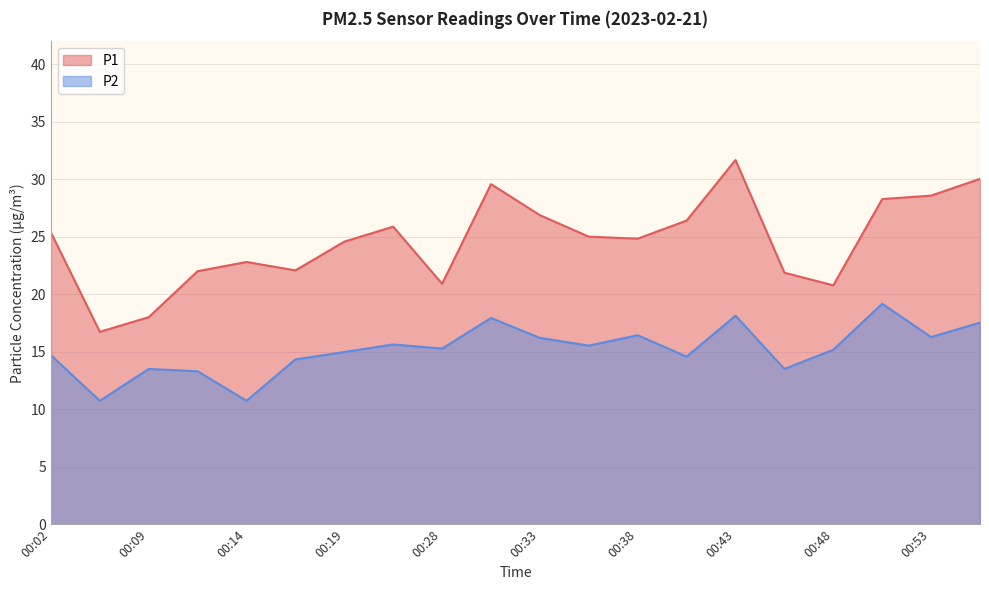

What are all the series names shown in the legend?

P1, P2